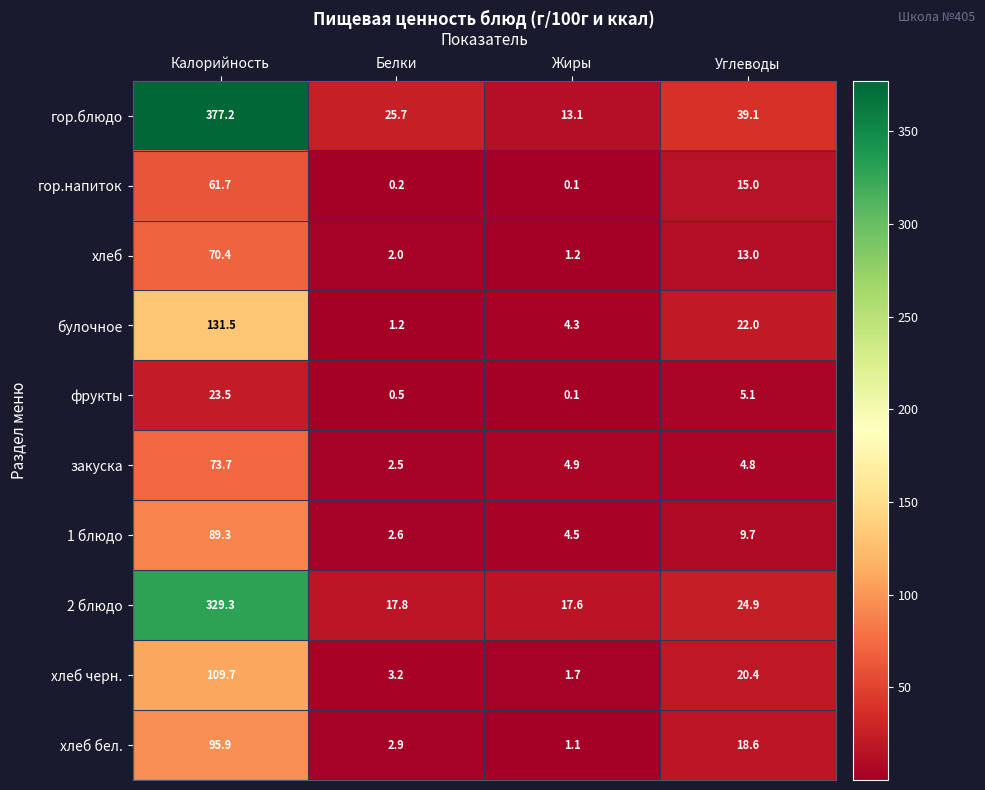

List the series in order of their peak value, highest first.

гор.блюдо, 2 блюдо, булочное, хлеб черн., хлеб бел., 1 блюдо, закуска, хлеб, гор.напиток, фрукты